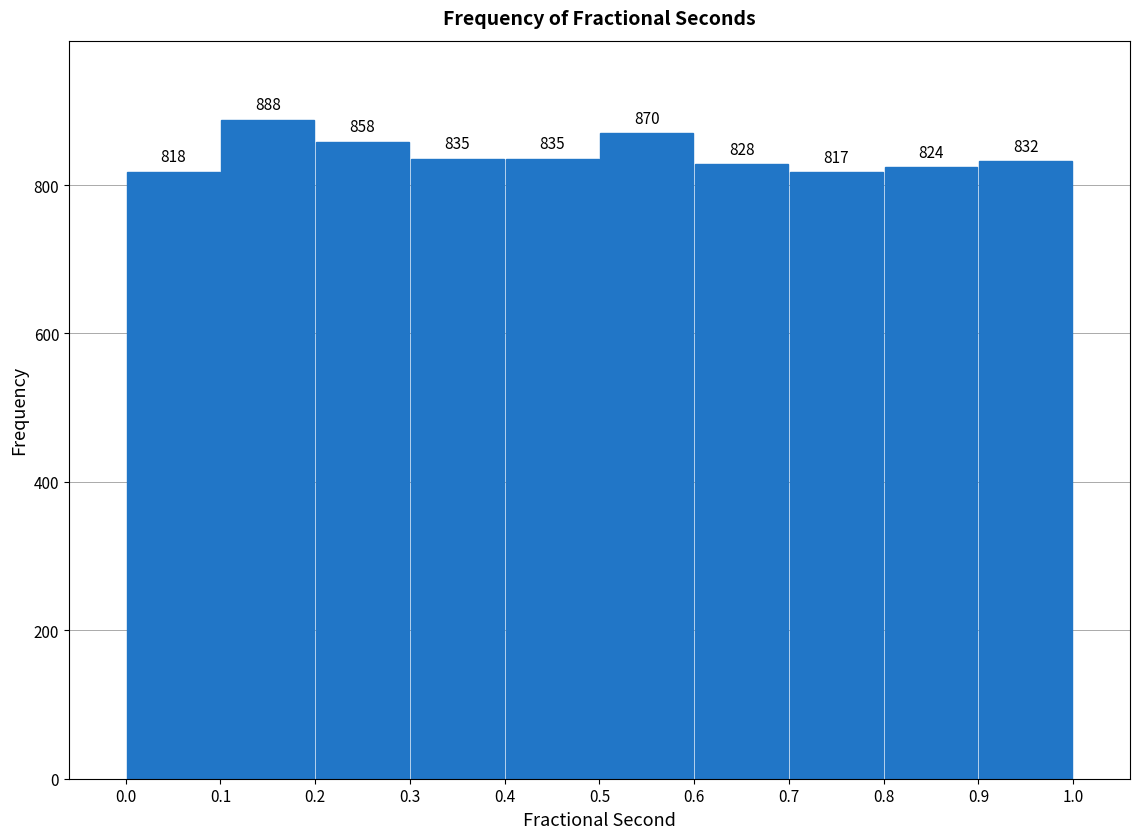

Reading left to right, transcribe this chart: for each bar, give the range it covers on the x-axis and its height.

0.0 to 0.1: 818
0.1 to 0.2: 888
0.2 to 0.3: 858
0.3 to 0.4: 835
0.4 to 0.5: 835
0.5 to 0.6: 870
0.6 to 0.7: 828
0.7 to 0.8: 817
0.8 to 0.9: 824
0.9 to 1.0: 832